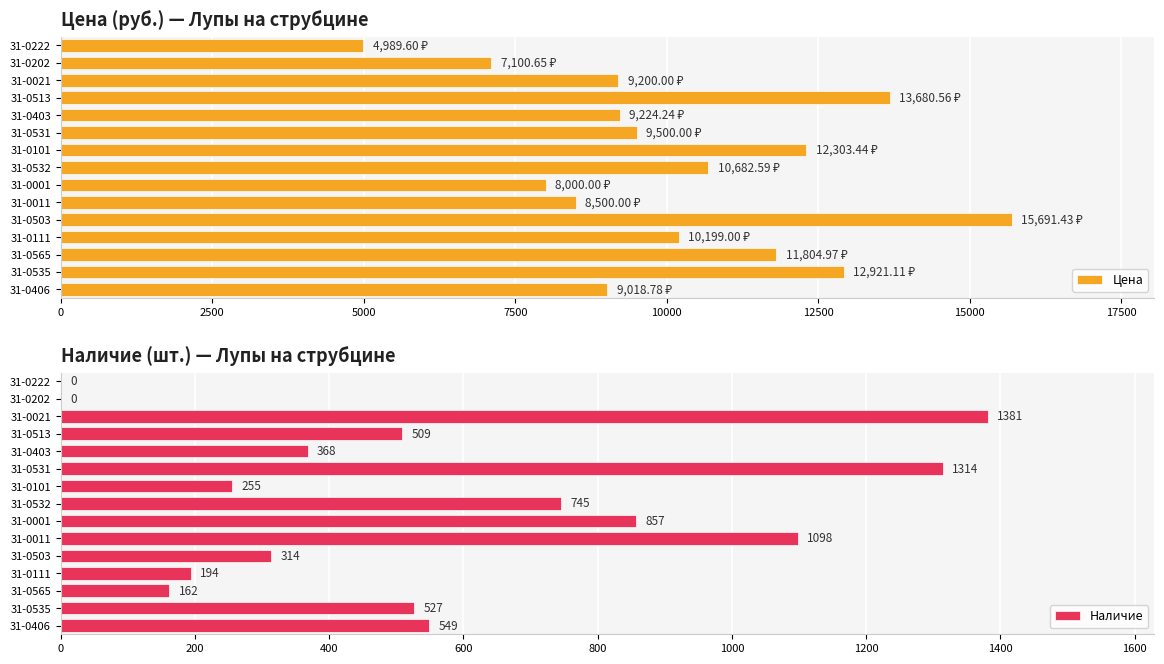

What is the sum of the Цена values at 31-0535 and 31-0111?

23120.1